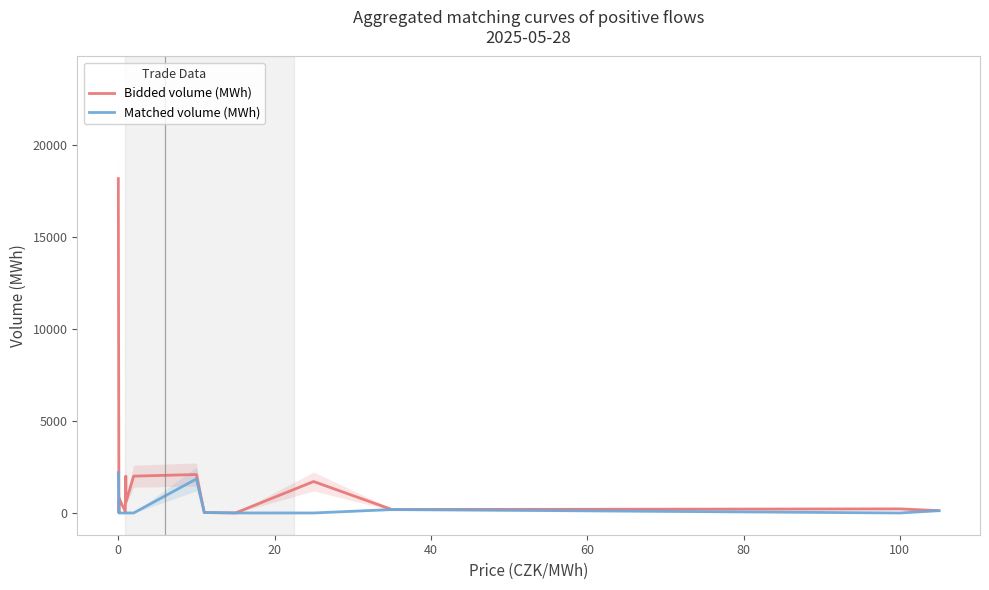

True or false: Matched volume (MWh) and Bidded volume (MWh) cross at least once.

False